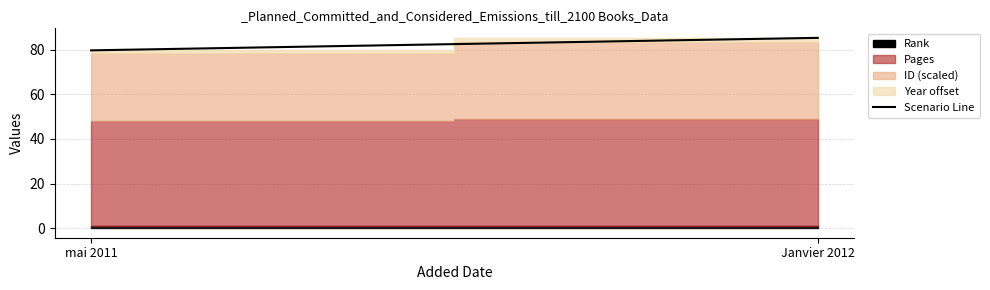

What is the maximum value shown in the chart?

85.3